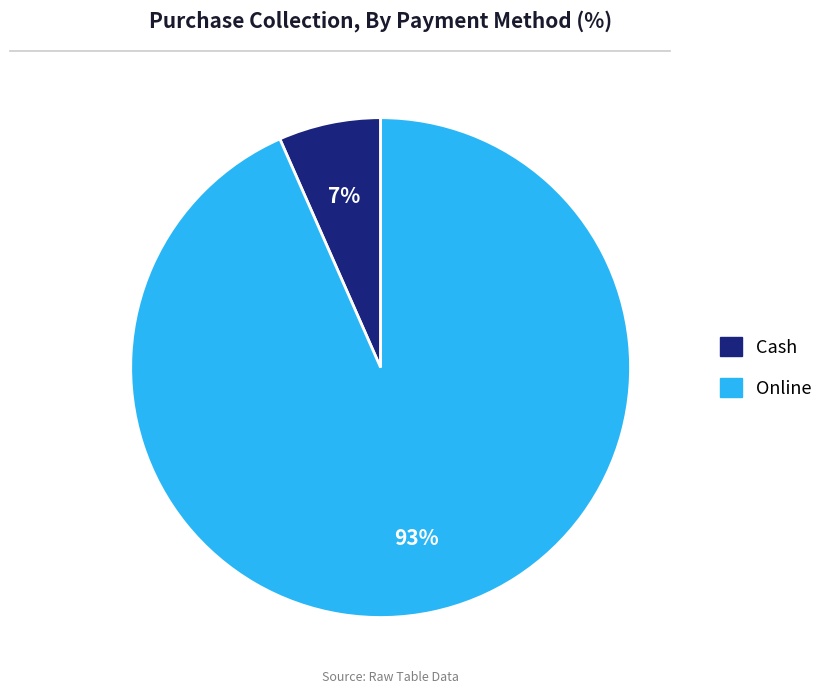

Which category has the smallest portion of the pie?

Cash